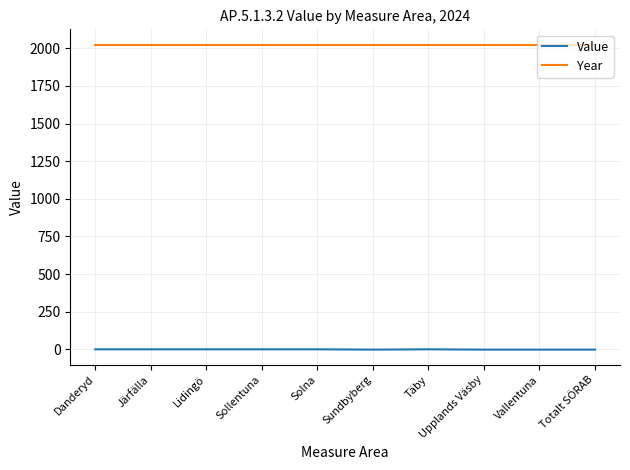

List the series in order of their peak value, highest first.

Year, Value